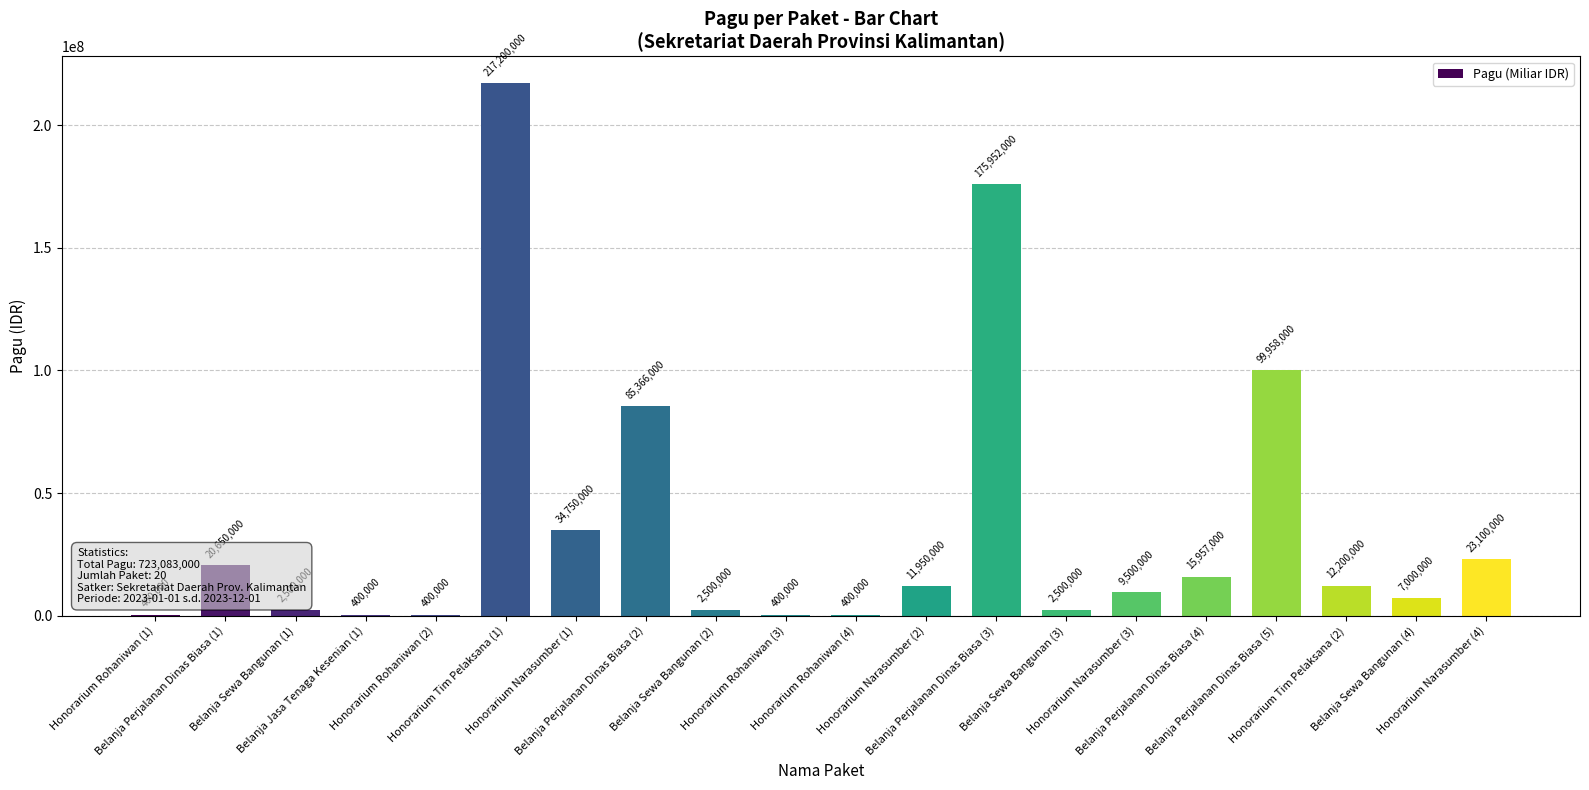

Reading left to right, extract all data points from this chart.

Honorarium Rohaniwan (1)=400000	Belanja Perjalanan Dinas Biasa (1)=20650000	Belanja Sewa Bangunan (1)=2500000	Belanja Jasa Tenaga Kesenian (1)=400000	Honorarium Rohaniwan (2)=400000	Honorarium Tim Pelaksana (1)=217200000	Honorarium Narasumber (1)=34750000	Belanja Perjalanan Dinas Biasa (2)=85366000	Belanja Sewa Bangunan (2)=2500000	Honorarium Rohaniwan (3)=400000	Honorarium Rohaniwan (4)=400000	Honorarium Narasumber (2)=11950000	Belanja Perjalanan Dinas Biasa (3)=175952000	Belanja Sewa Bangunan (3)=2500000	Honorarium Narasumber (3)=9500000	Belanja Perjalanan Dinas Biasa (4)=15957000	Belanja Perjalanan Dinas Biasa (5)=99958000	Honorarium Tim Pelaksana (2)=12200000	Belanja Sewa Bangunan (4)=7000000	Honorarium Narasumber (4)=23100000